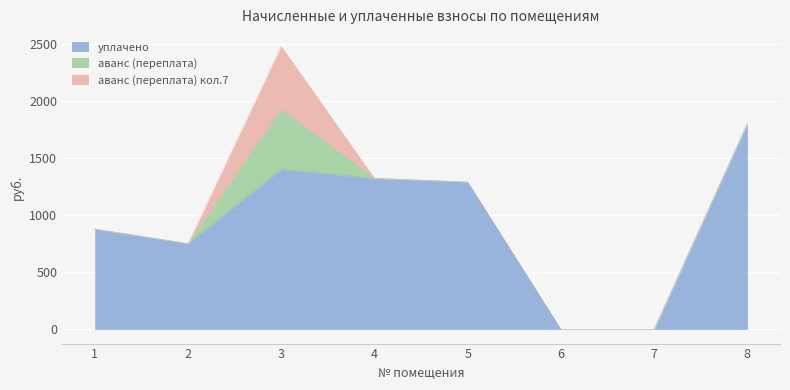

True or false: аванс (переплата) has a value of 525.1 at 3.

True